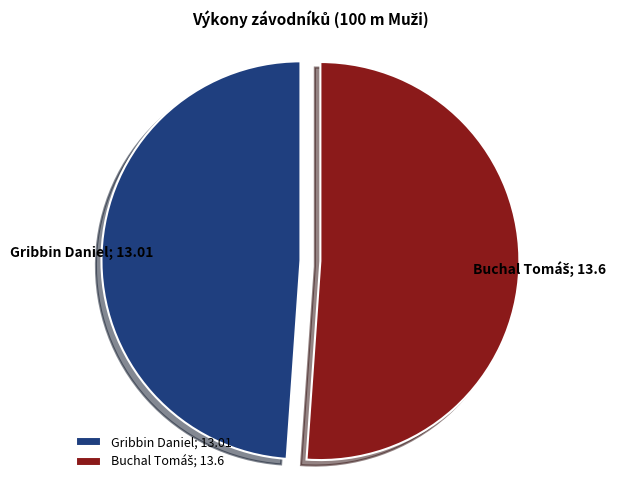

True or false: Gribbin Daniel; 13.01 accounts for 56% of the total.

False